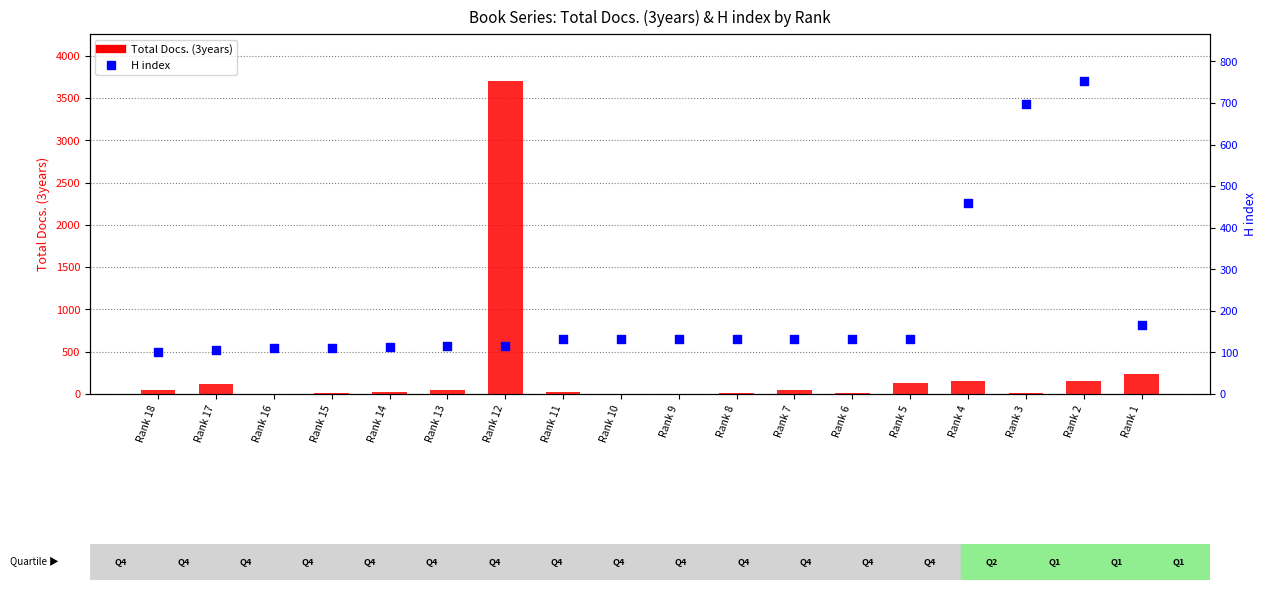

At how many categories does at least one series exceed 1680?

1